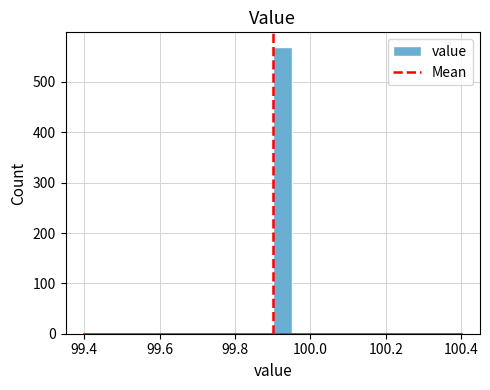

Around what value on the x-axis is the tallest bar? Give the approximate position of its centre, as read against the axis.

99.92